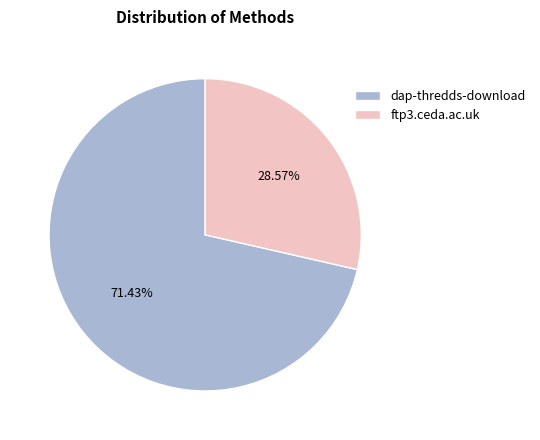

Which category has the biggest portion of the pie?

dap-thredds-download